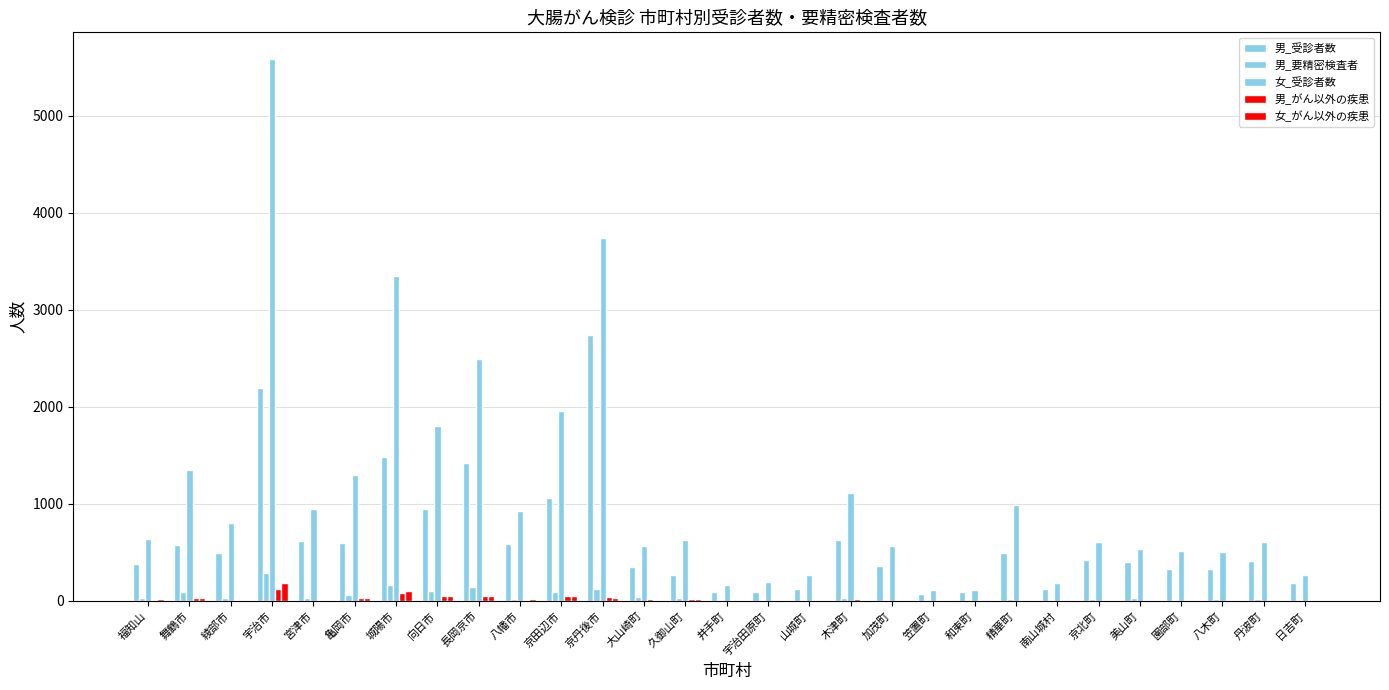

What is the value of the 男_がん以外の疾患 bar at the 3rd from the left?

14